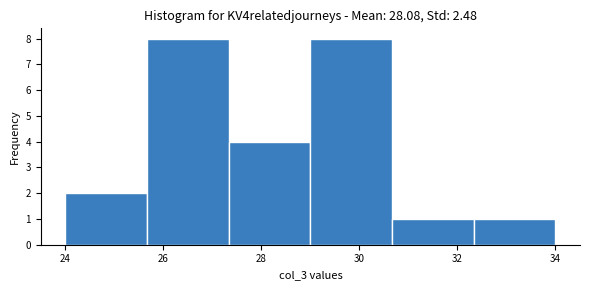

Reading left to right, list every bar in this chart as the range it spans on the x-axis followed by its height. Neither the bar edges nor the heights are printed on the chart, so give them approximately, as read against the axes.

24.0 to 25.6: 2
25.6 to 27.4: 8
27.4 to 29.0: 4
29.0 to 30.6: 8
30.6 to 32.4: 1
32.4 to 34.0: 1